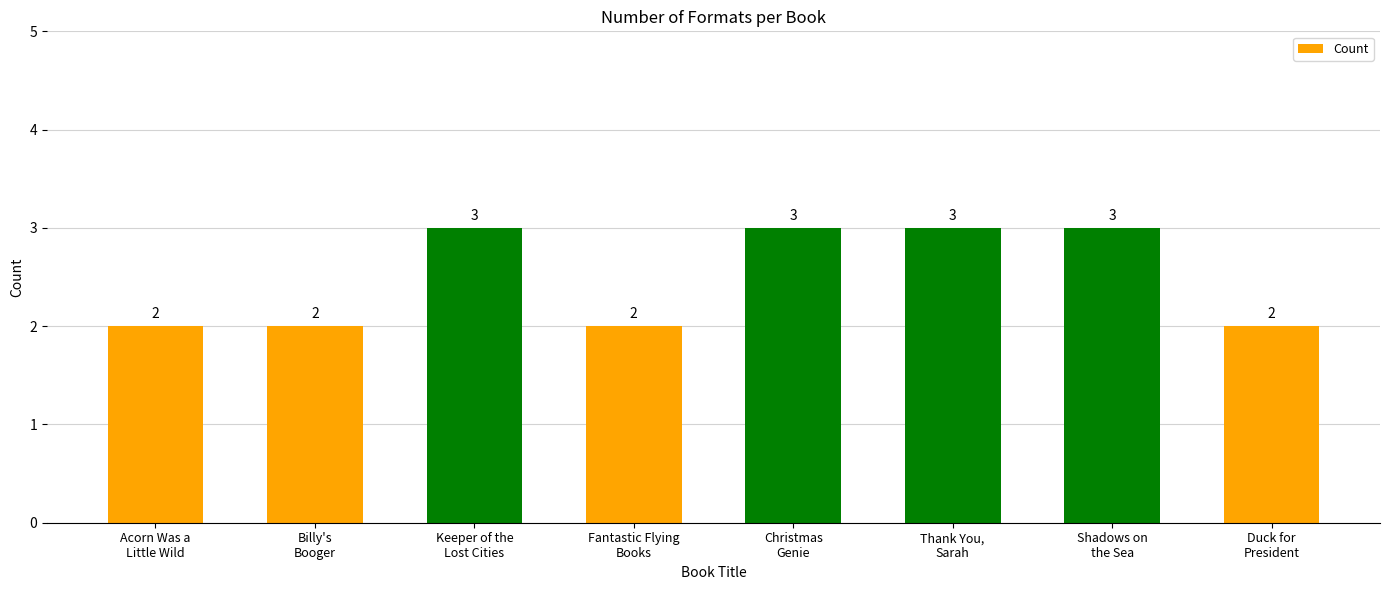

How many bars are there in total?

8